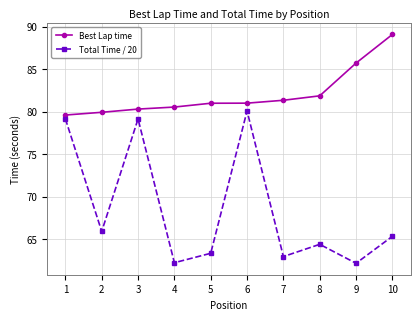

Count the number of data series in this chart.

2